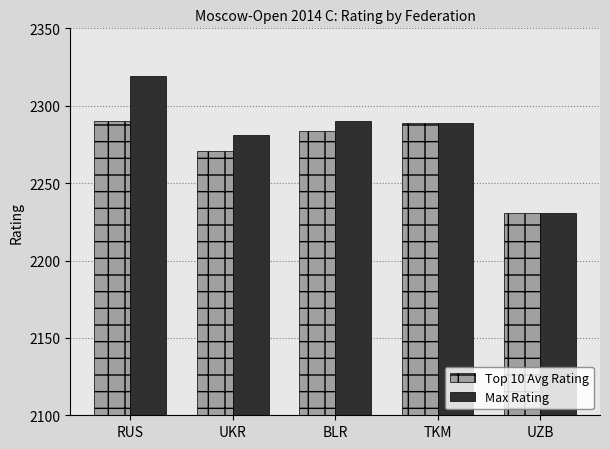

Are the bars grouped side by side (vs. stacked)?

Yes